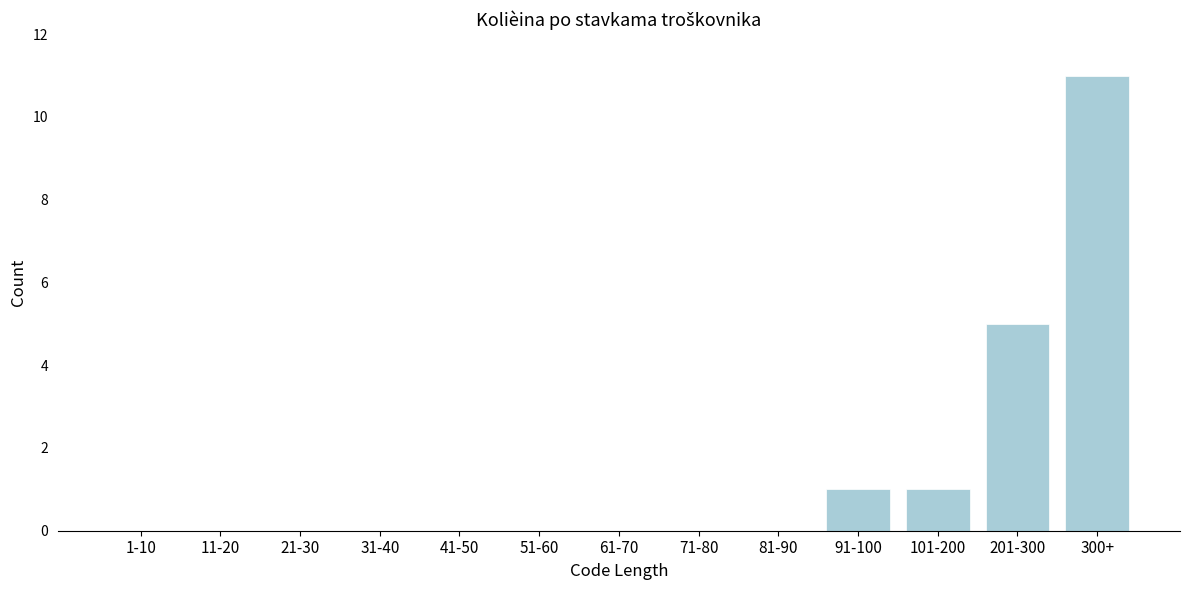

Reading left to right, list all the values displayed in this chart.

1-10=0	11-20=0	21-30=0	31-40=0	41-50=0	51-60=0	61-70=0	71-80=0	81-90=0	91-100=1	101-200=1	201-300=5	300+=11